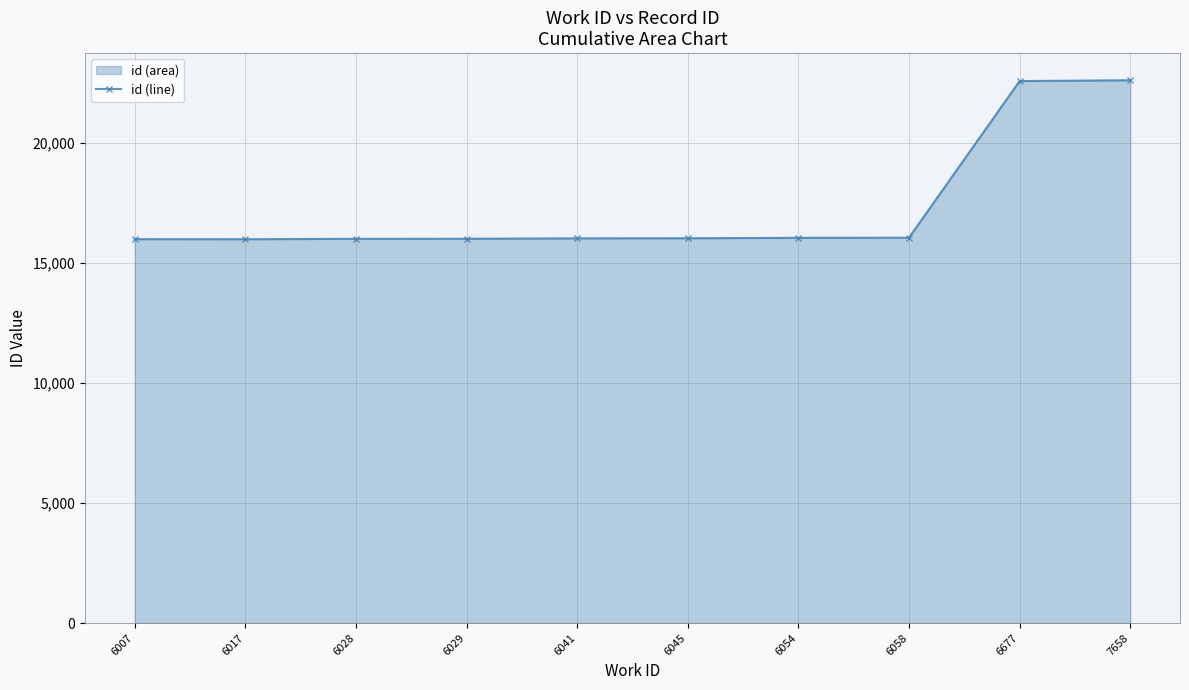

At which category does the chart reach its minimum across all series?

6017